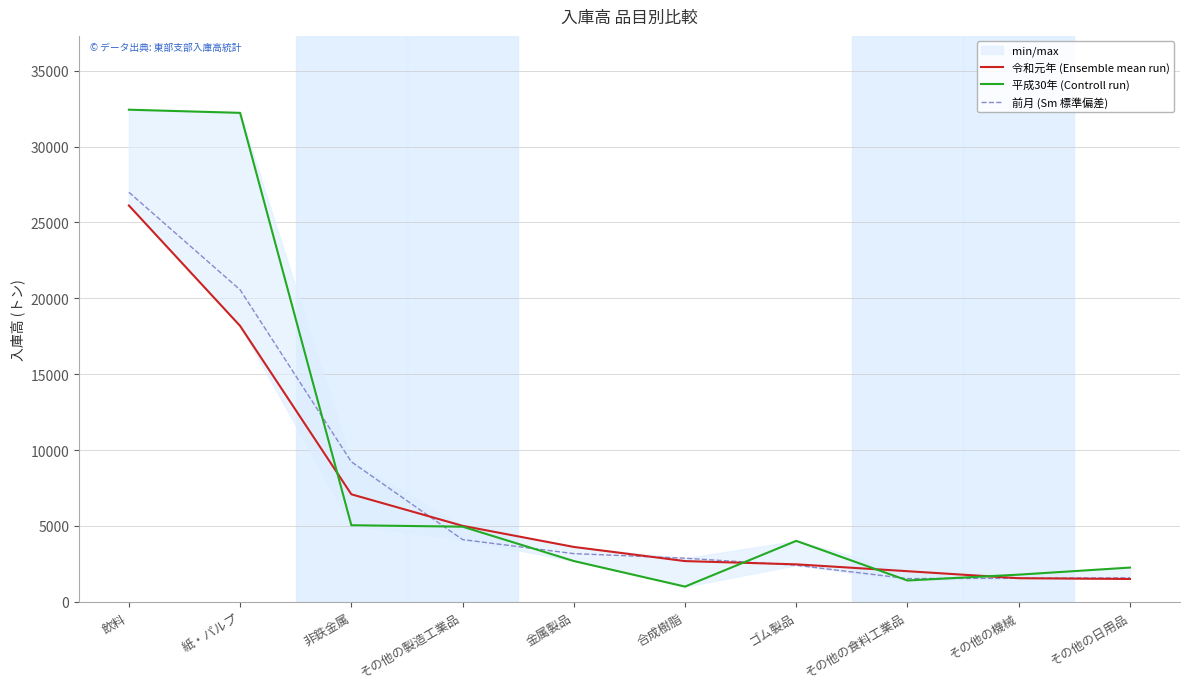

Where is 令和元年 (Ensemble mean run) nearest to the value 13809?

紙・パルプ